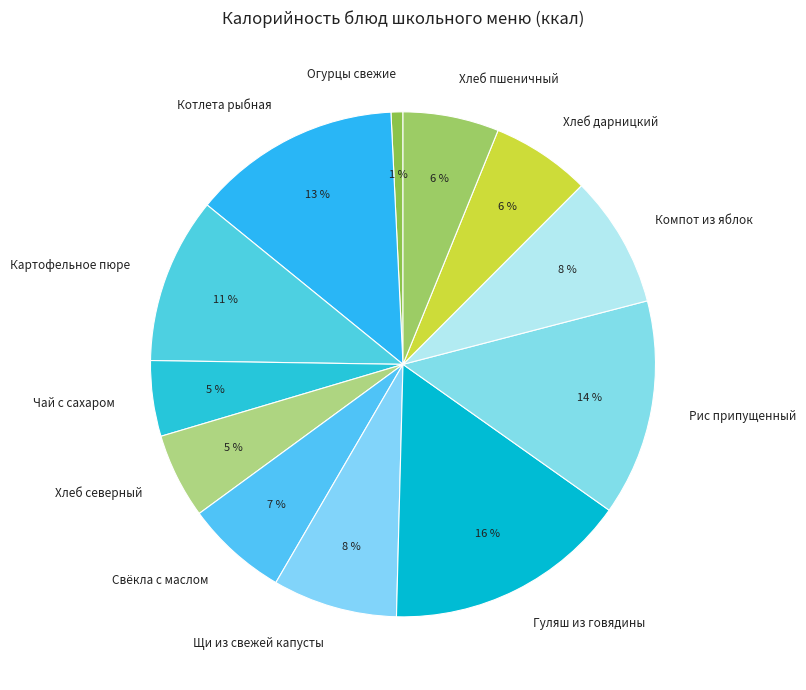

What is the smallest slice in the pie chart?

Огурцы свежие